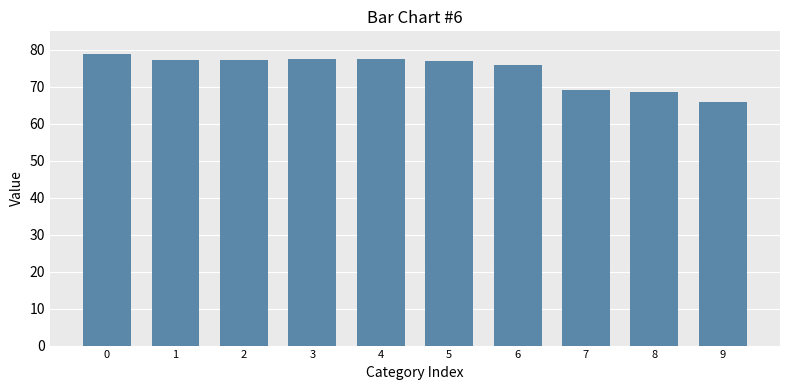

Count the number of data series in this chart.

1